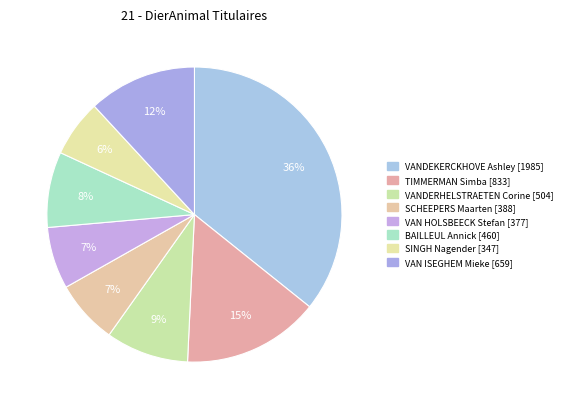

To the nearest percent, what is the average slice percentage?

12%